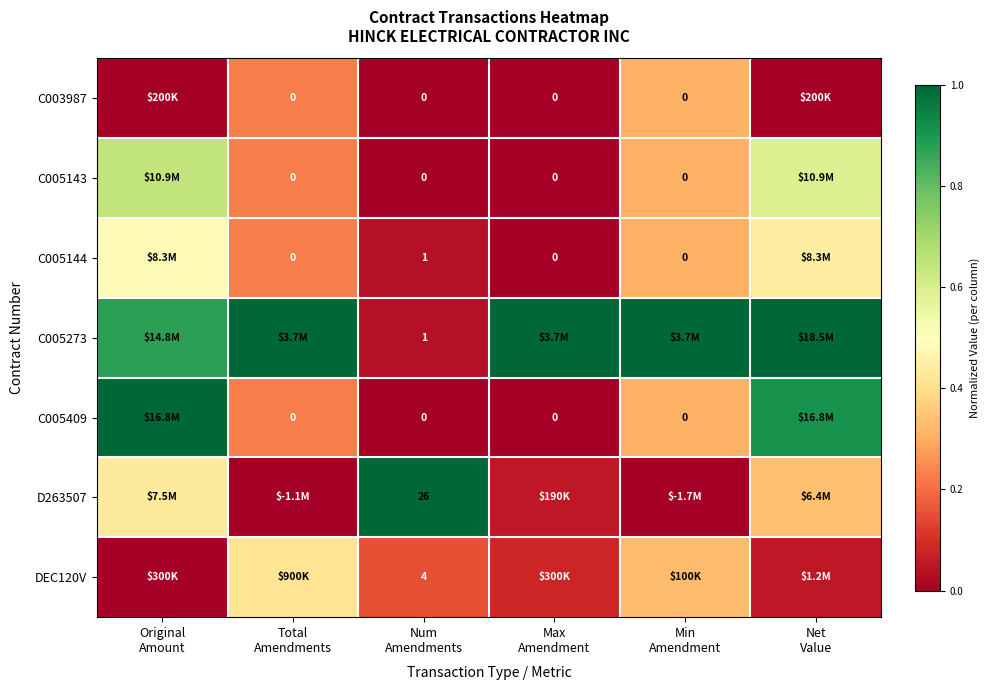

The value of C005409 at Total Amendments is 0.2. True or false?

False